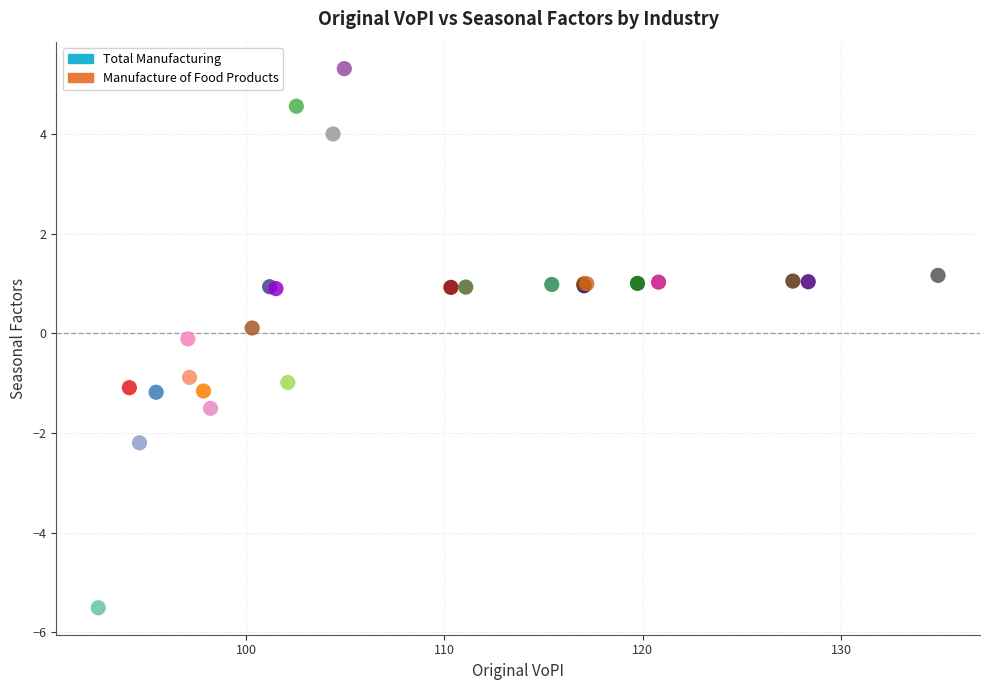

Which series contains the highest Y value?

Total Manufacturing